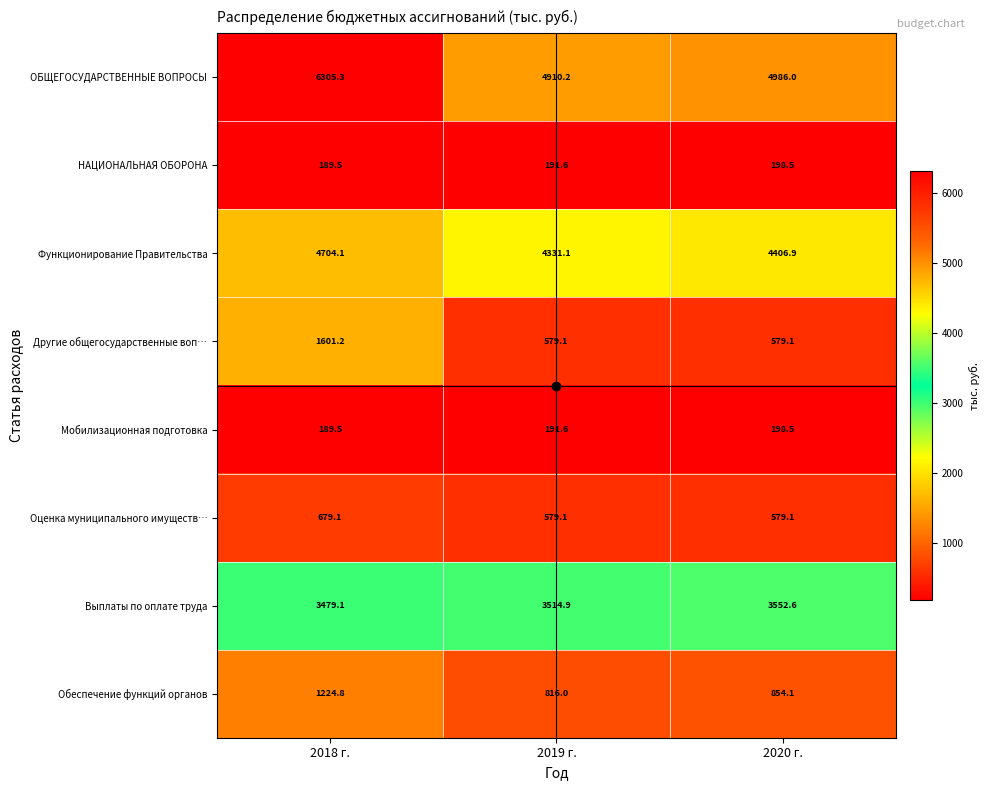

Which series has the widest spread of values?

ОБЩЕГОСУДАРСТВЕННЫЕ ВОПРОСЫ